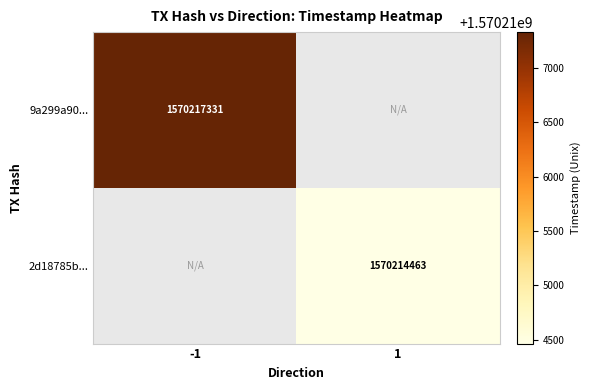

Is it true that 9a299a90... equals 1570217331 at -1?

True